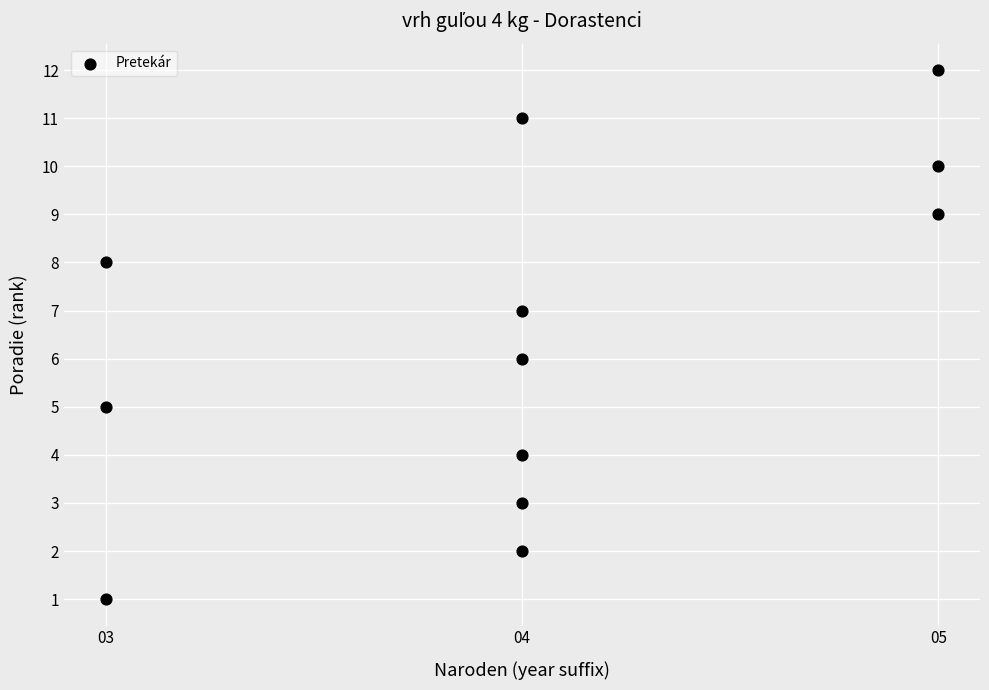

What is the range of Y values (max minus min)?

11